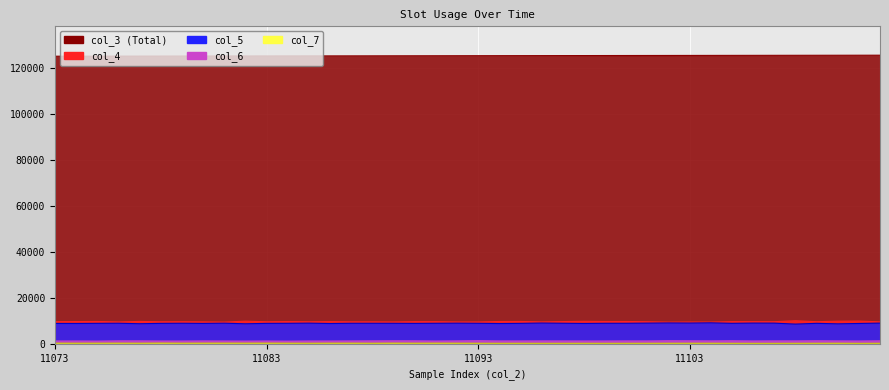

True or false: col_5 and col_7 cross at least once.

False